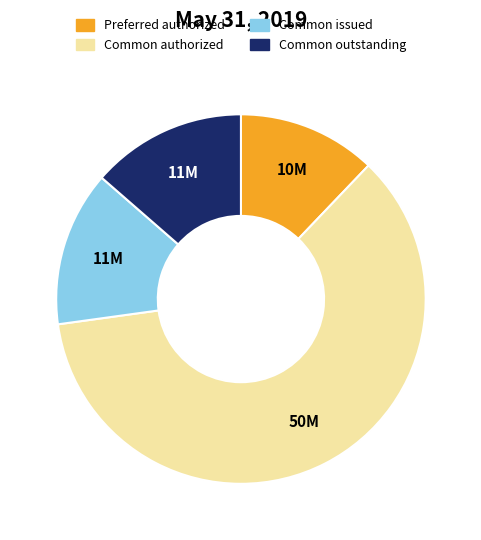

Which slice is the smallest?

Preferred authorized